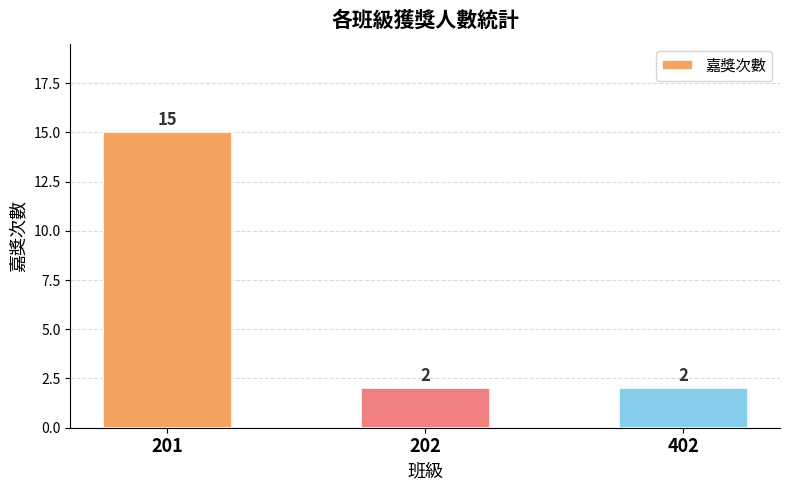

Reading left to right, what are all the values shown in this chart?

15	2	2